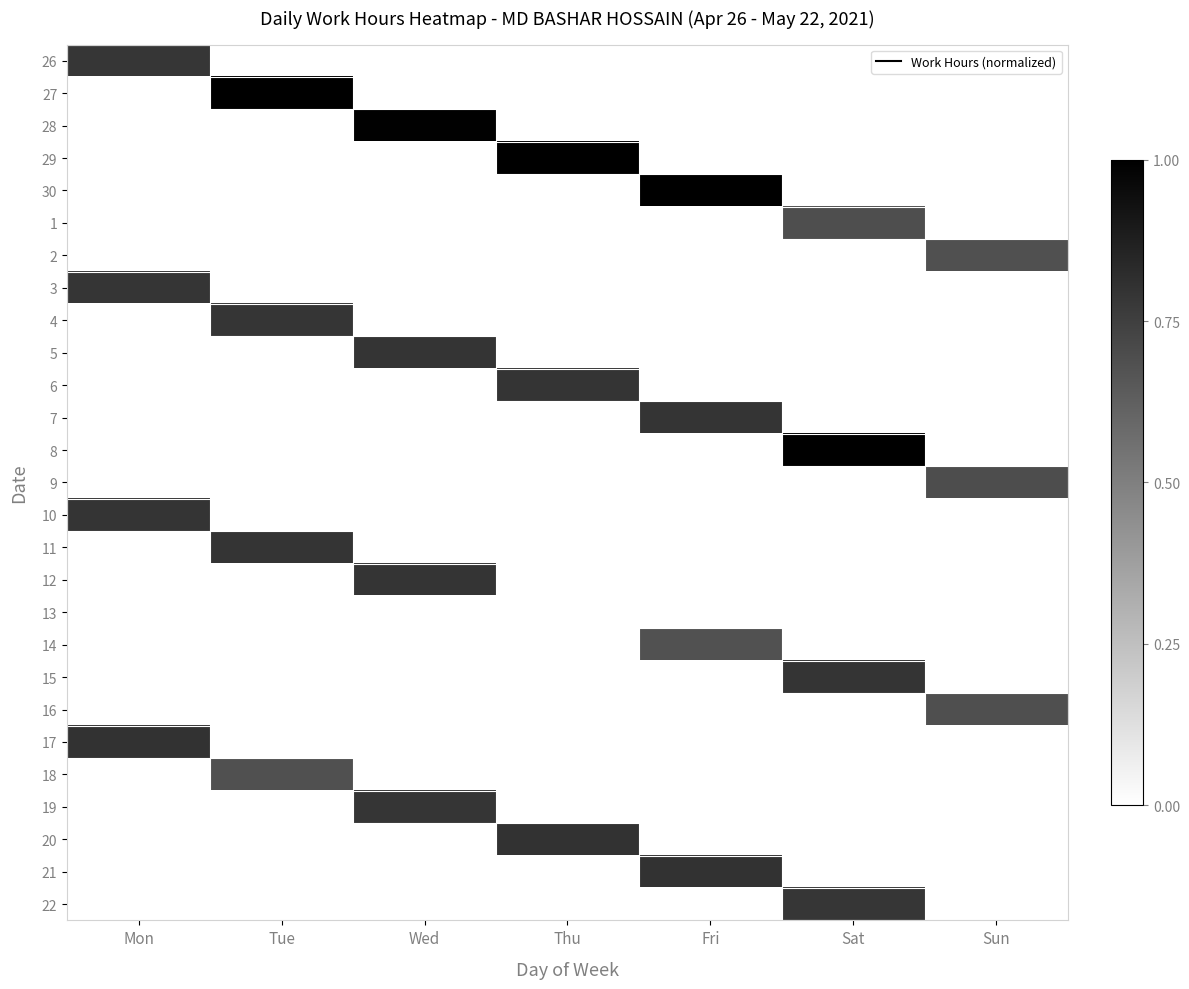

How many series are shown in this chart?

27